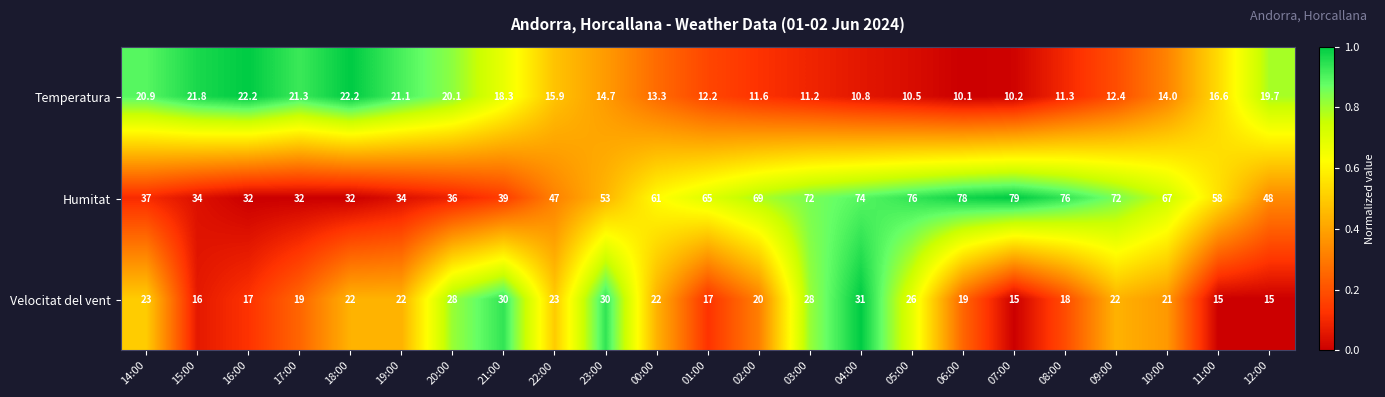

True or false: Humitat has a value of 76.0 at 08:00.

True